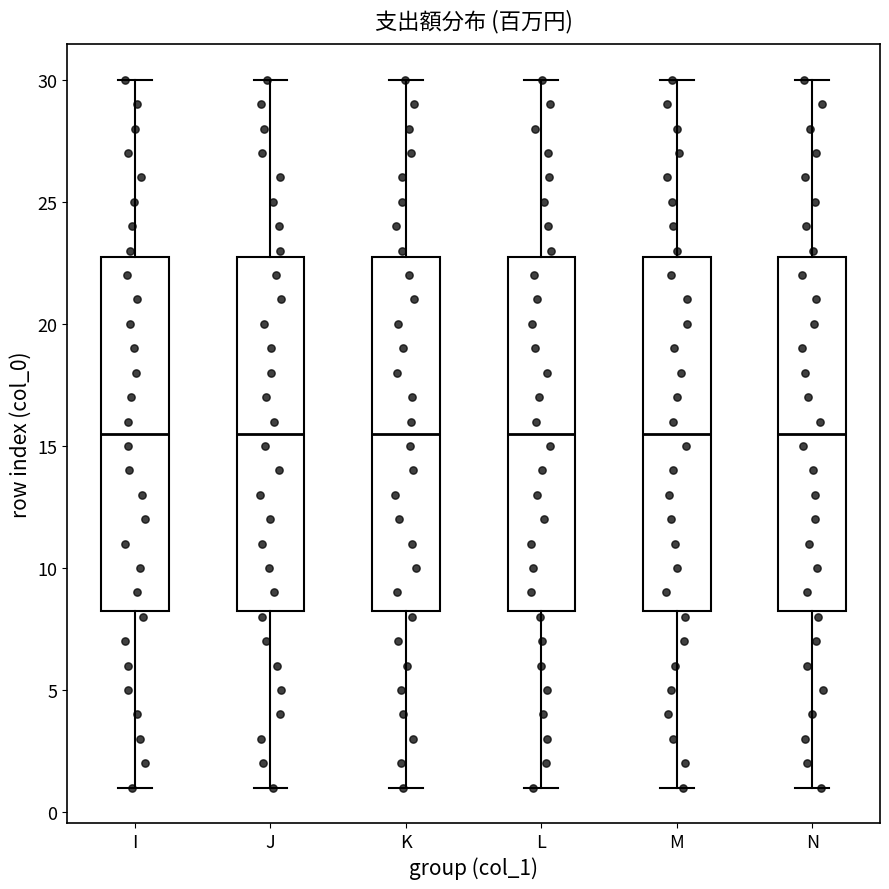

Reading left to right, read every box against the y-axis: the position of its median line, the range the box covers, and the ends of its whiskers. The values are not printed on the chart, so give them approximately, as read against the axis.

I: median 15.5, box 8.5 to 23.0, whiskers 1.0 to 30.0
J: median 15.5, box 8.5 to 23.0, whiskers 1.0 to 30.0
K: median 15.5, box 8.5 to 23.0, whiskers 1.0 to 30.0
L: median 15.5, box 8.5 to 23.0, whiskers 1.0 to 30.0
M: median 15.5, box 8.5 to 23.0, whiskers 1.0 to 30.0
N: median 15.5, box 8.5 to 23.0, whiskers 1.0 to 30.0